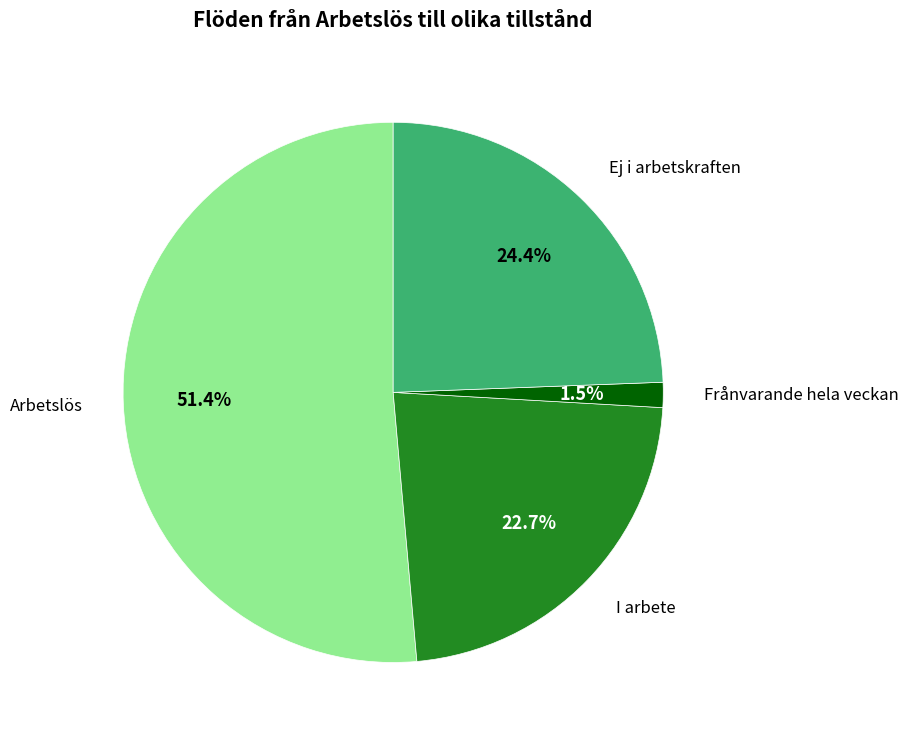

Approximately how many times larger is the value at Frånvarande hela veckan compared to Ej i arbetskraften?

0.1